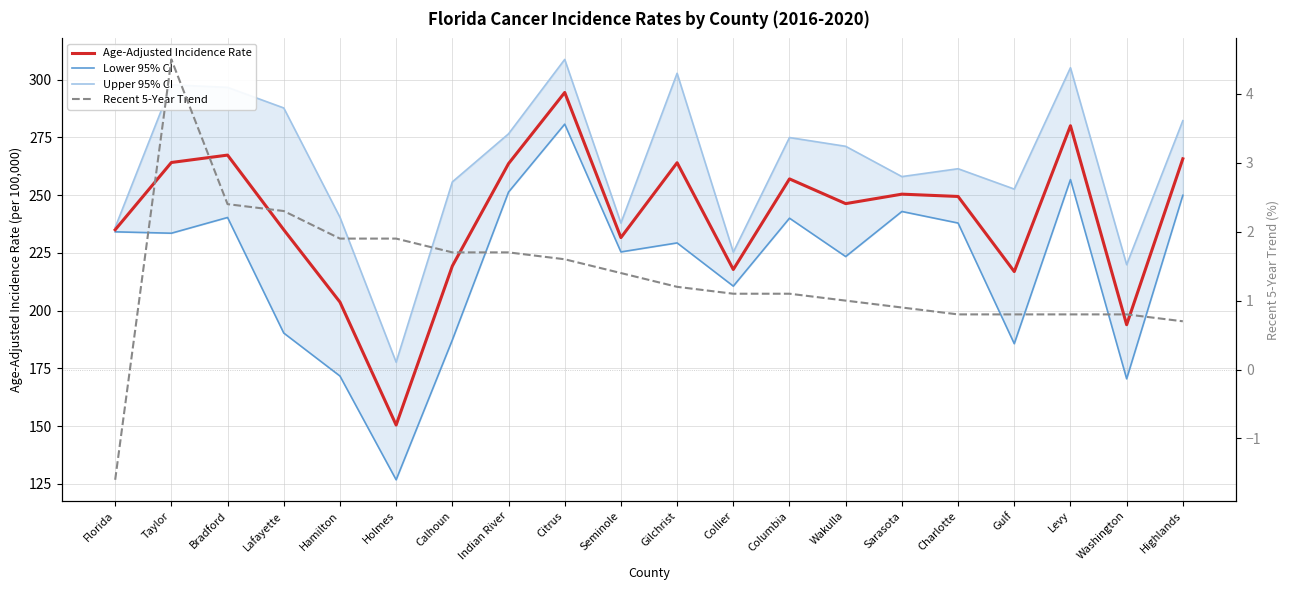

Which category has the highest value across all series?

Citrus